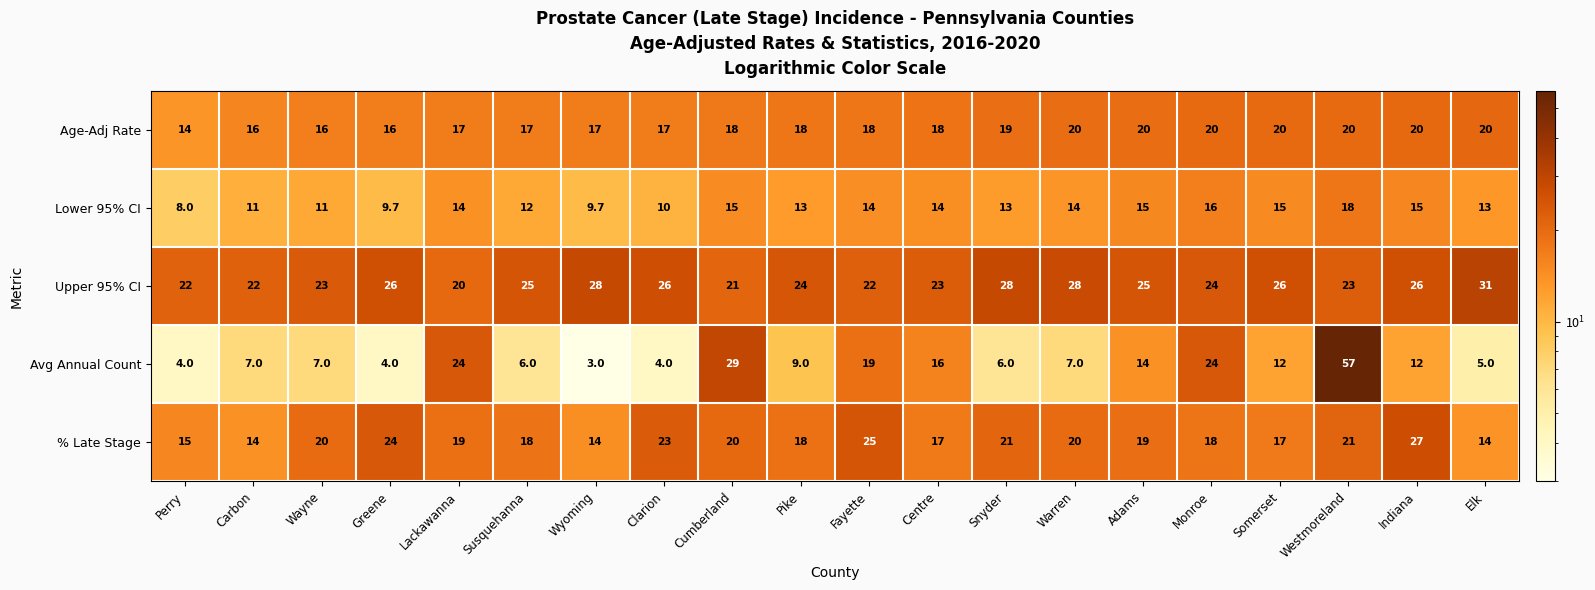

At how many categories does at least one series exceed 10?

20